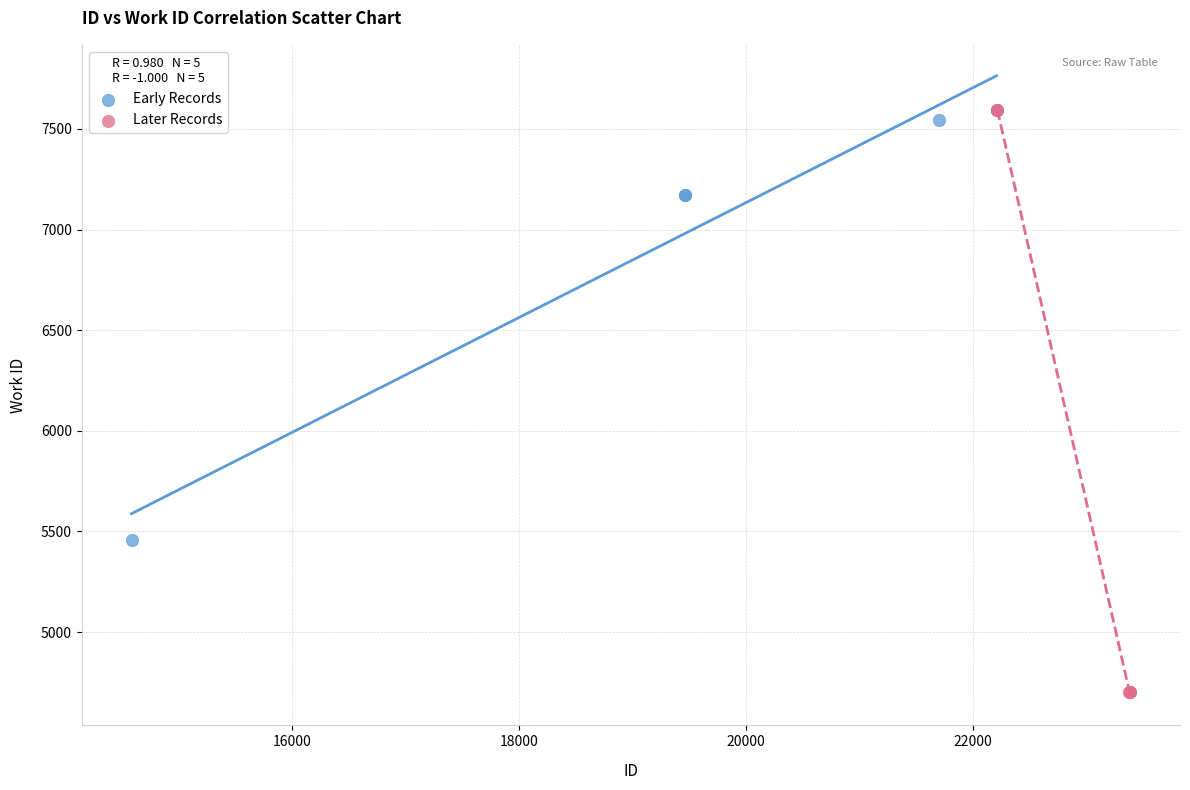

What are all the series names shown in the legend?

Early Records, Later Records